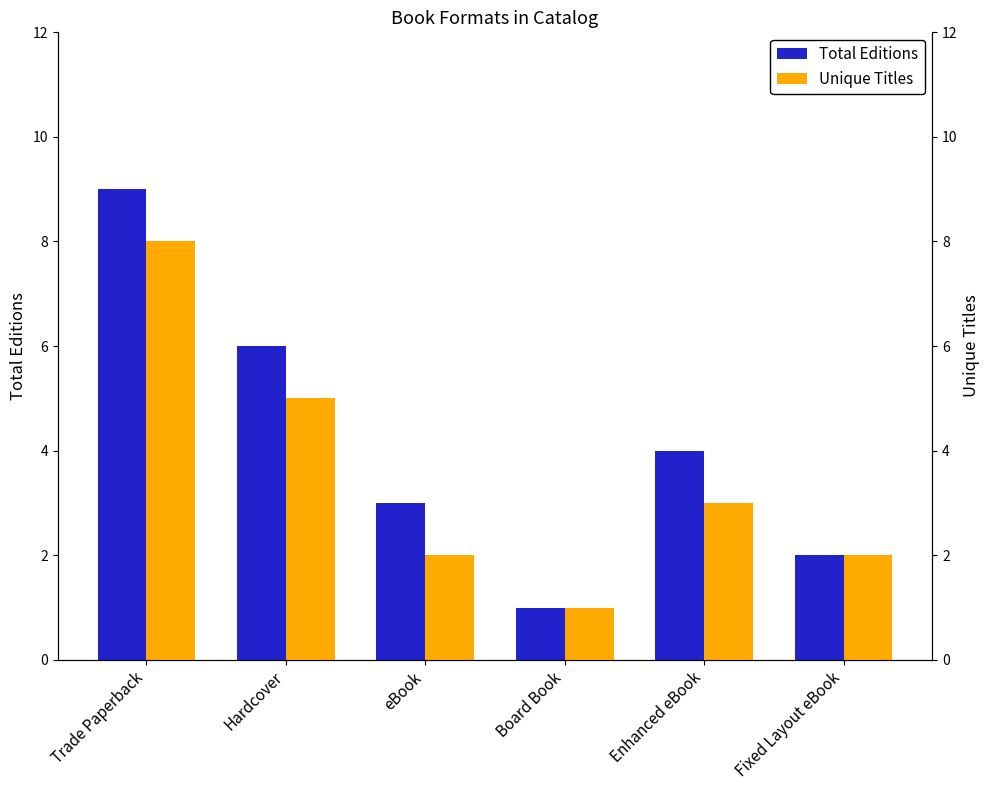

At which category is the sum across all series the highest?

Trade Paperback